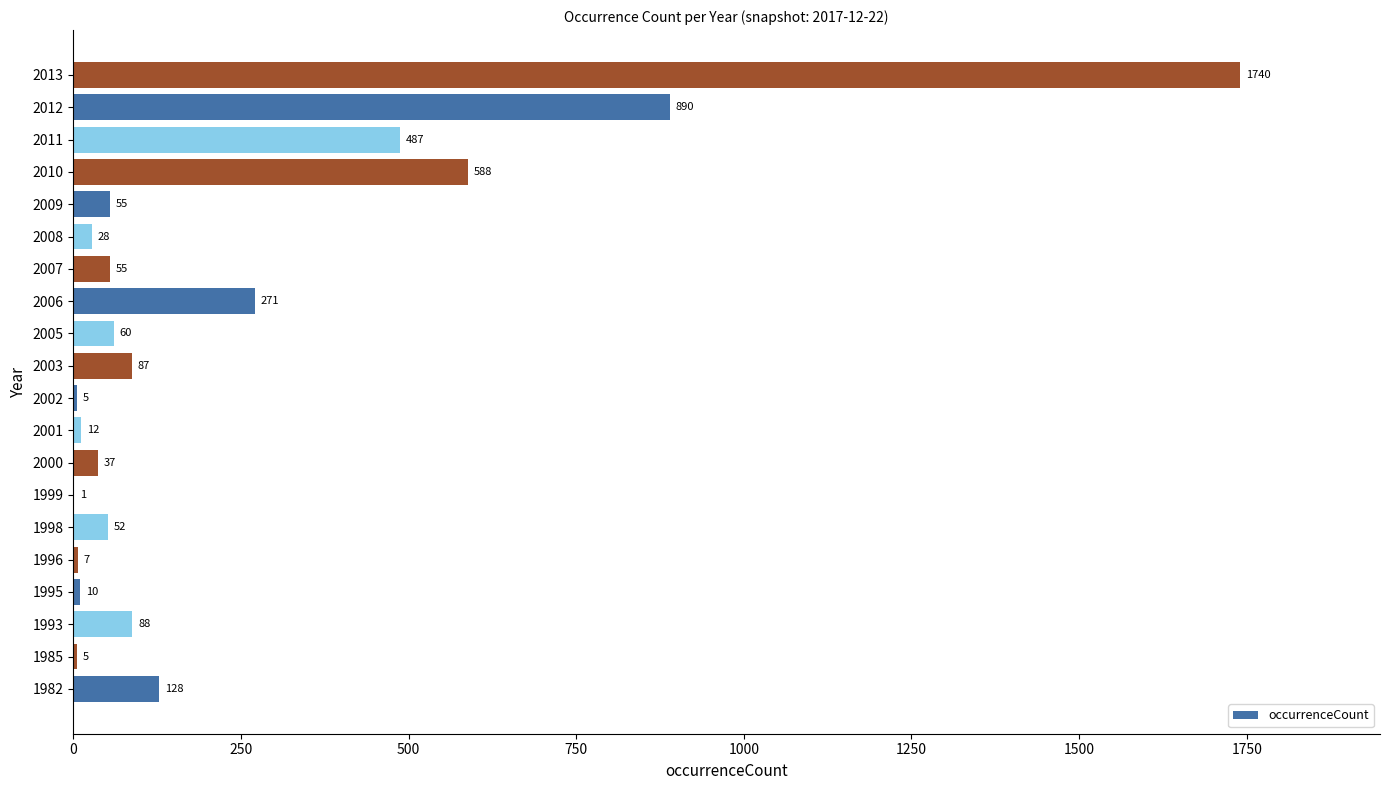

At which label is the value closest to 870?

2012